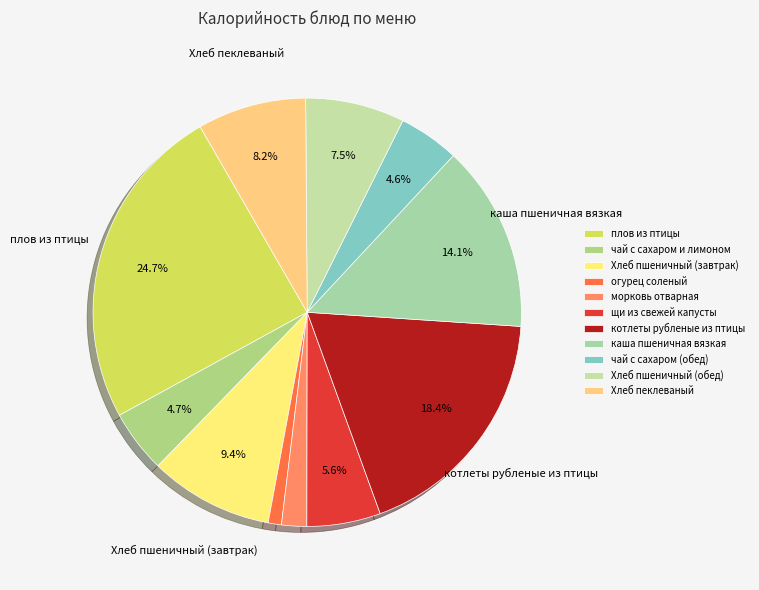

To the nearest percent, what percentage of the pie is каша пшеничная вязкая?

14%